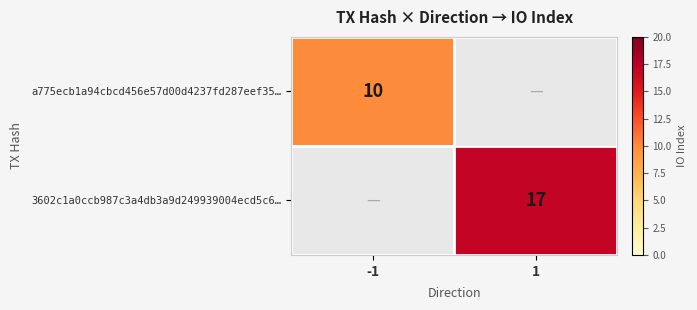

Is it true that a775ecb1a94cbcd456e57d00d4237fd287eef35… equals 7 at -1?

False